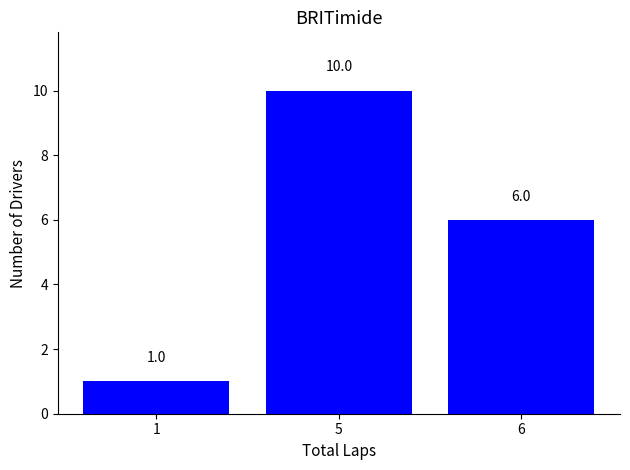

The value at 6 is 6. True or false?

True